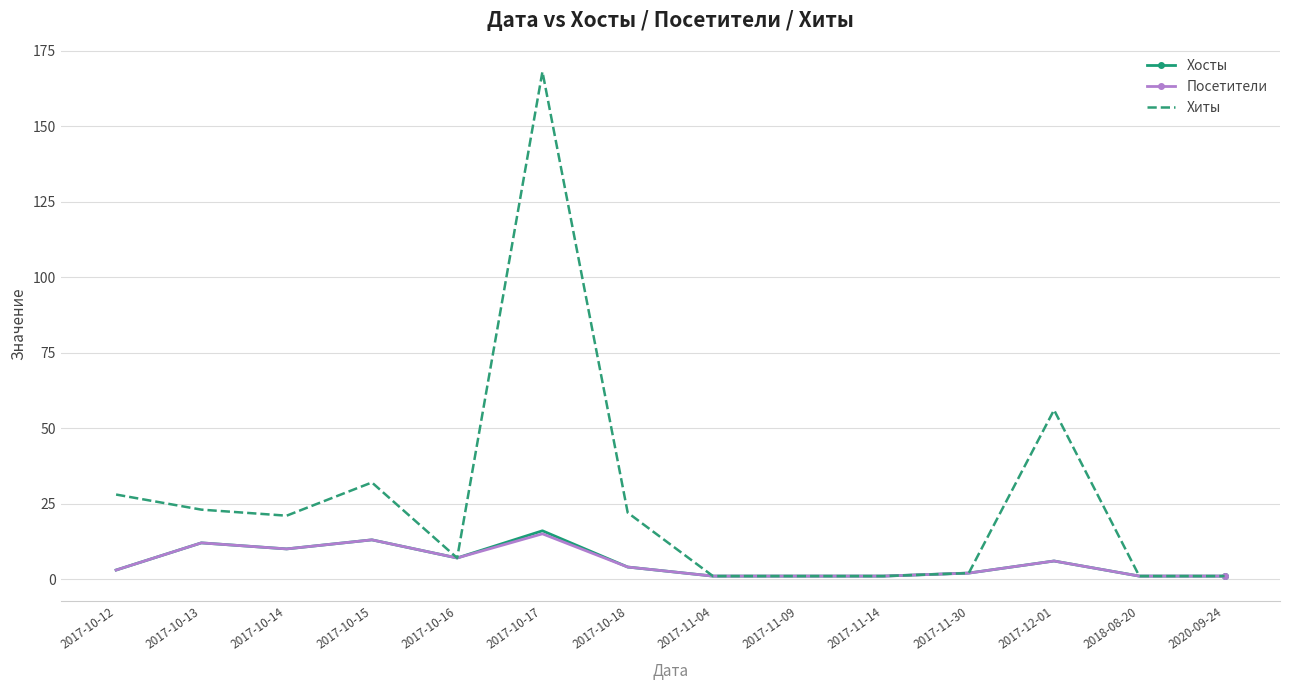

Reading right to left, extract all data points from this chart.

Хосты: 2020-09-24=1	2018-08-20=1	2017-12-01=6	2017-11-30=2	2017-11-14=1	2017-11-09=1	2017-11-04=1	2017-10-18=4	2017-10-17=16	2017-10-16=7	2017-10-15=13	2017-10-14=10	2017-10-13=12	2017-10-12=3
Посетители: 2020-09-24=1	2018-08-20=1	2017-12-01=6	2017-11-30=2	2017-11-14=1	2017-11-09=1	2017-11-04=1	2017-10-18=4	2017-10-17=15	2017-10-16=7	2017-10-15=13	2017-10-14=10	2017-10-13=12	2017-10-12=3
Хиты: 2020-09-24=1	2018-08-20=1	2017-12-01=56	2017-11-30=2	2017-11-14=1	2017-11-09=1	2017-11-04=1	2017-10-18=22	2017-10-17=168	2017-10-16=7	2017-10-15=32	2017-10-14=21	2017-10-13=23	2017-10-12=28